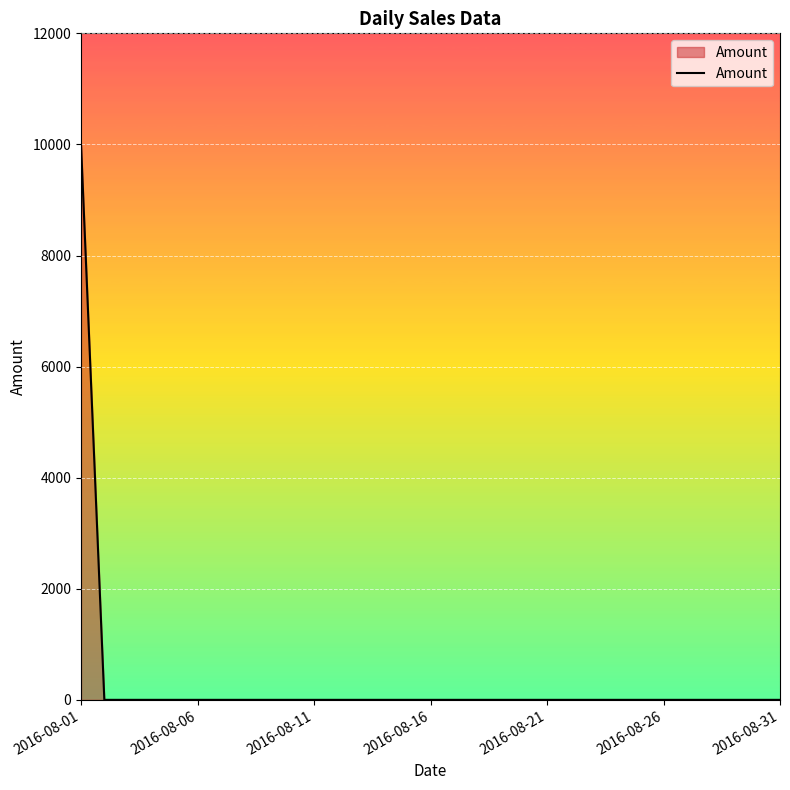

What is the greatest value displayed?

10000